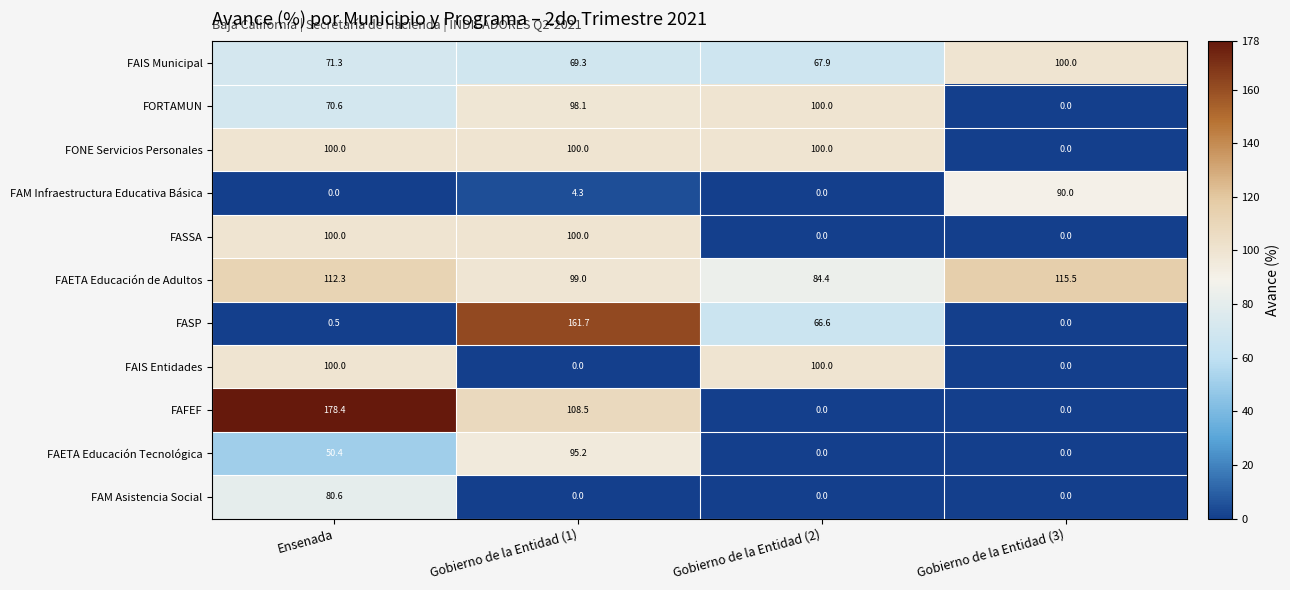

What is the sum of all FAETA Educación de Adultos values?

411.2